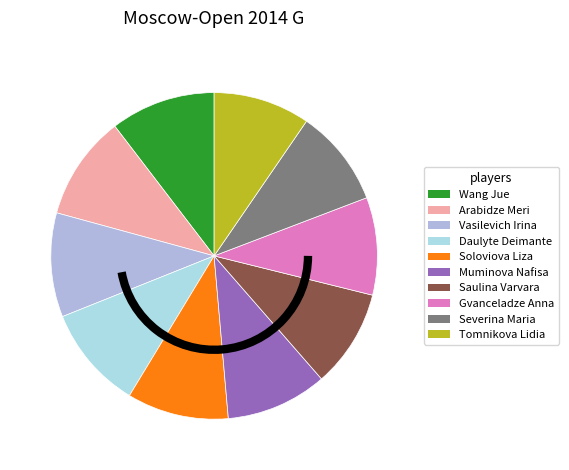

Is it true that Severina Maria is 10% of the pie?

True